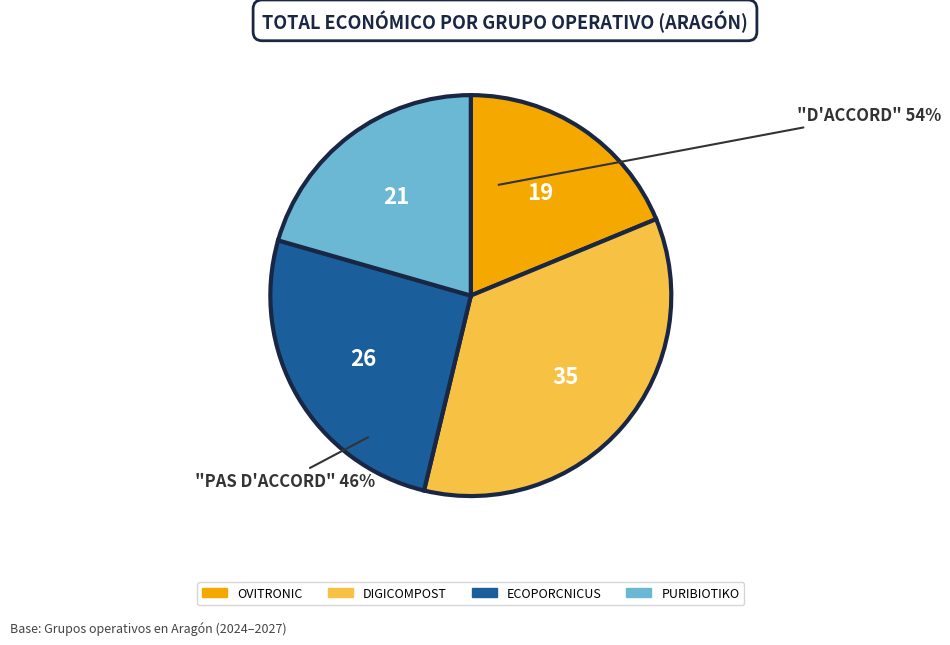

Count the number of slices in the pie.

4